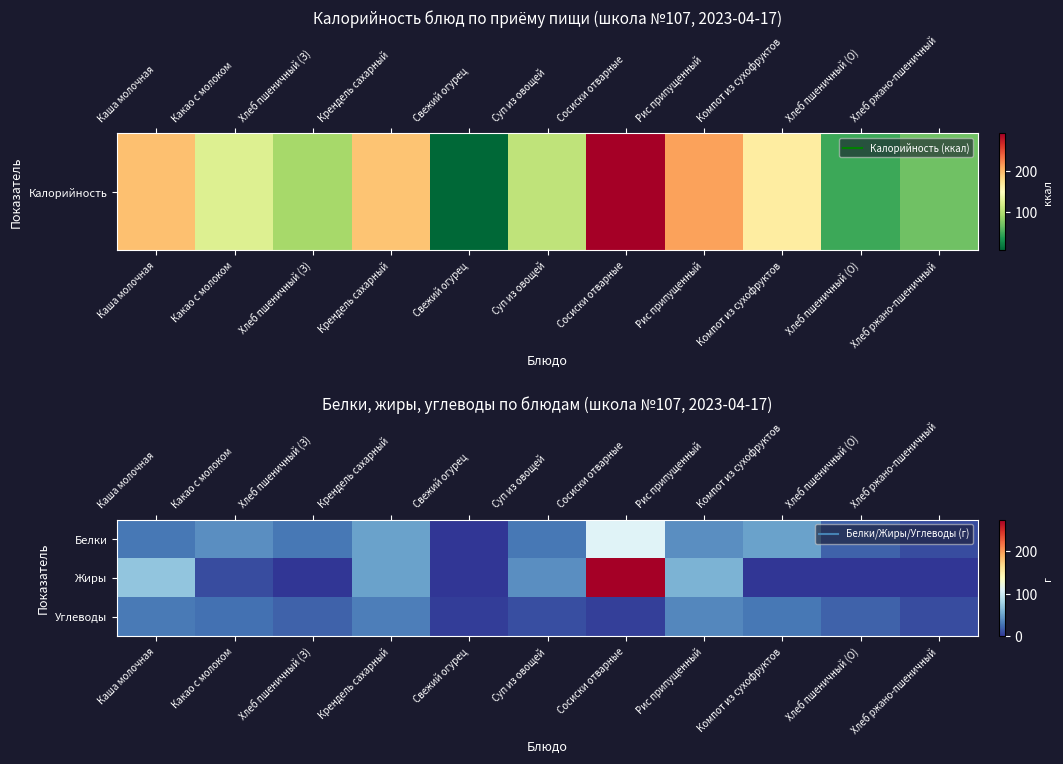

Which has a higher value, Сосиски отварные or Хлеб ржано-пшеничный?

Сосиски отварные